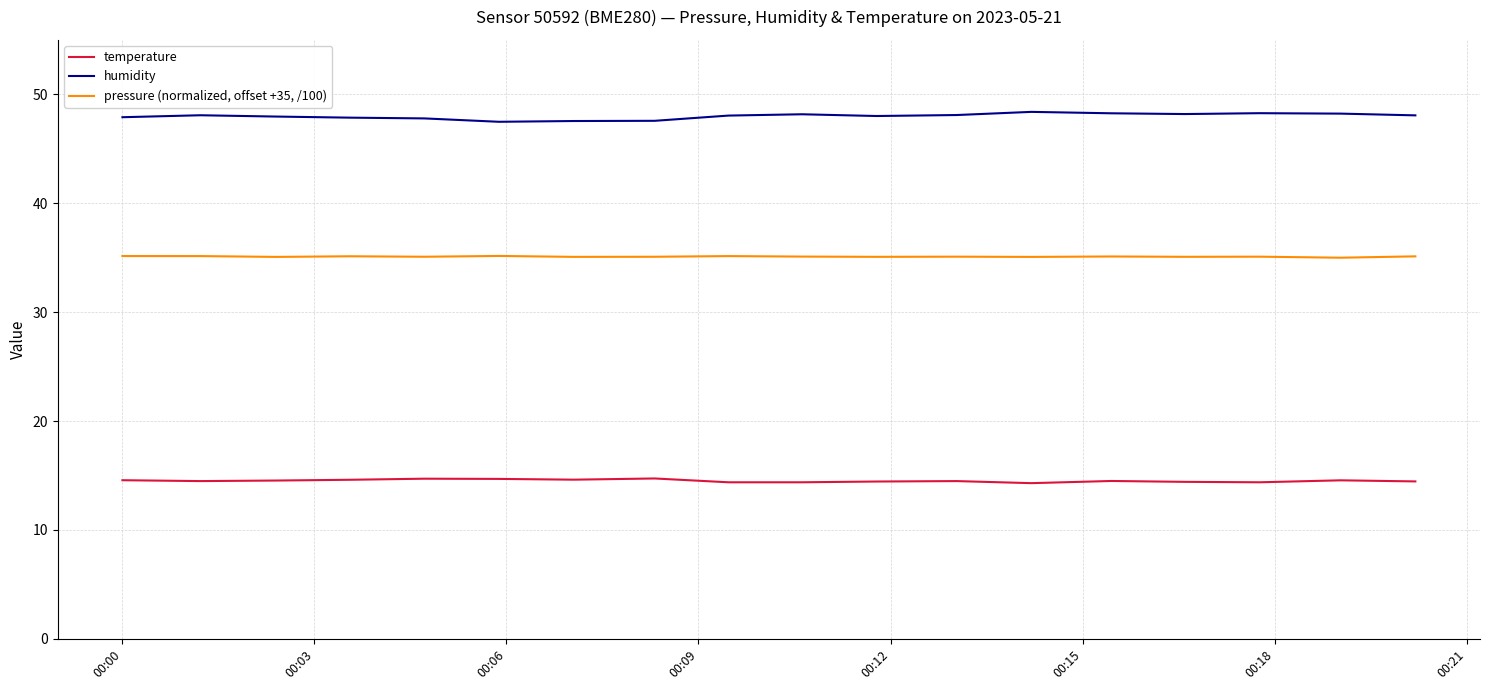

List the series in order of their peak value, highest first.

humidity, pressure (normalized, offset +35, /100), temperature